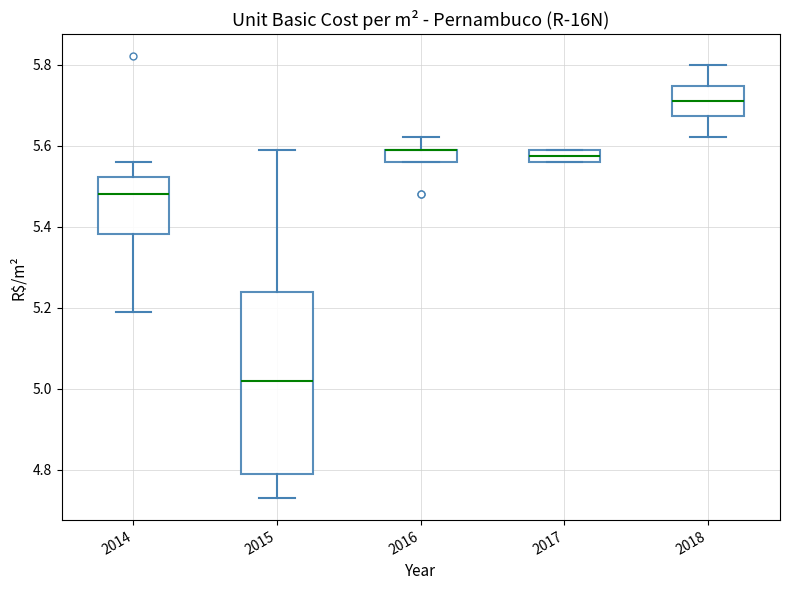

Reading left to right, transcribe this box plot: for each box, give where its median line is, the range the box spans, and where its two whiskers end, as read against the y-axis. The values are not printed on the chart, so give them approximately, as read against the axis.

2014: median 5.48, box 5.38 to 5.52, whiskers 5.20 to 5.56
2015: median 5.02, box 4.80 to 5.24, whiskers 4.74 to 5.60
2016: median 5.60 (drawn on the box's upper edge), box 5.56 to 5.60, whiskers 5.56 to 5.62
2017: median 5.58, box 5.56 to 5.60, whiskers 5.56 to 5.60
2018: median 5.72, box 5.68 to 5.74, whiskers 5.62 to 5.80